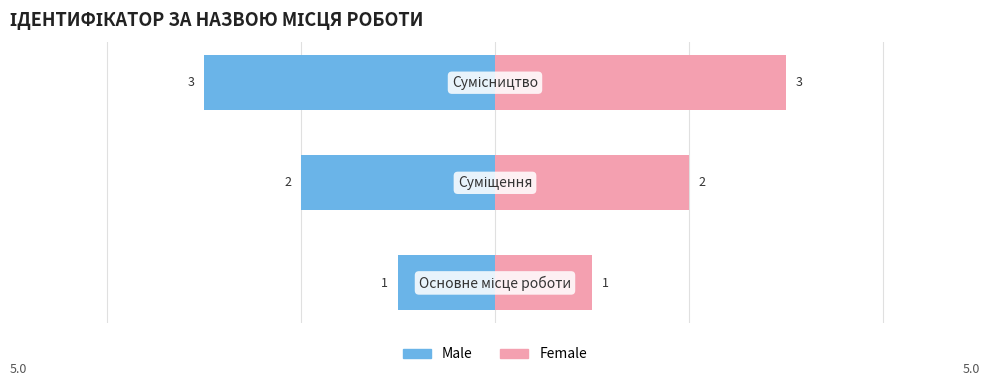

Reading right to left, transcribe all the data shown in this chart.

Male: 2=-3	1=-2	0=-1
Female: 2=3	1=2	0=1